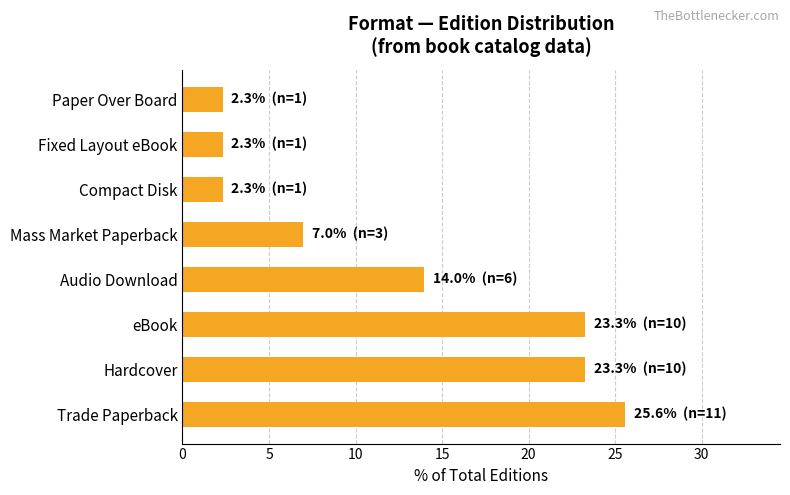

Approximately how many times larger is the value at eBook compared to Audio Download?

1.7